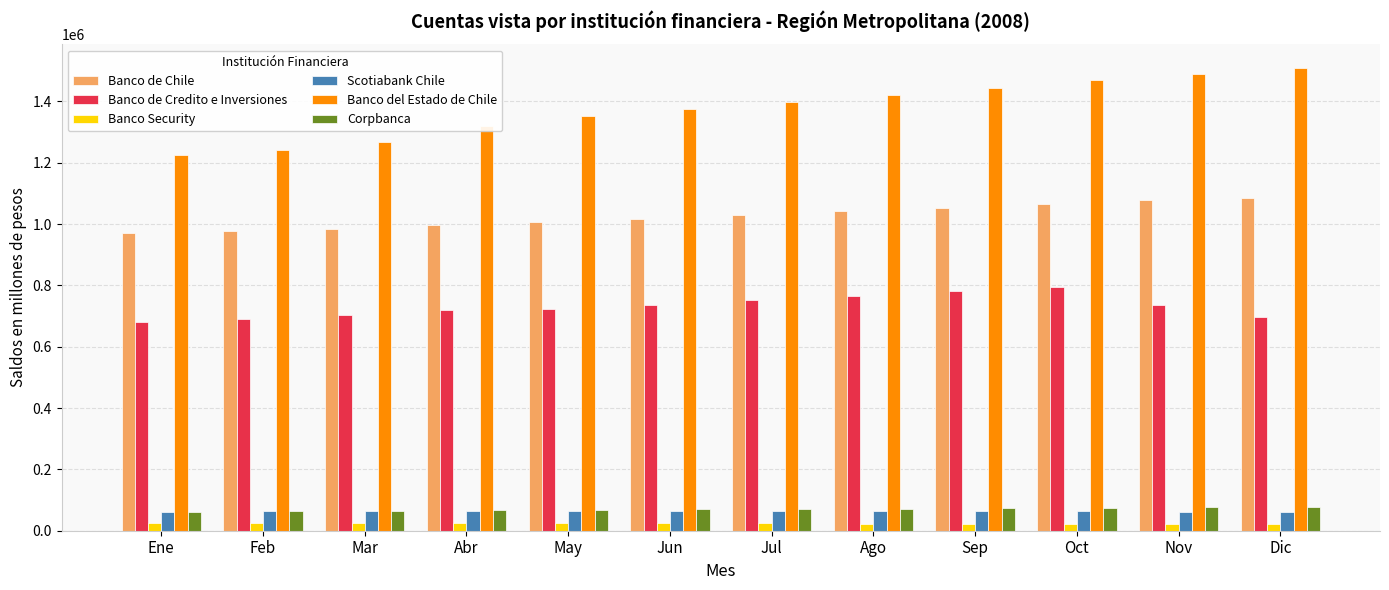

How many distinct data groups are displayed?

6